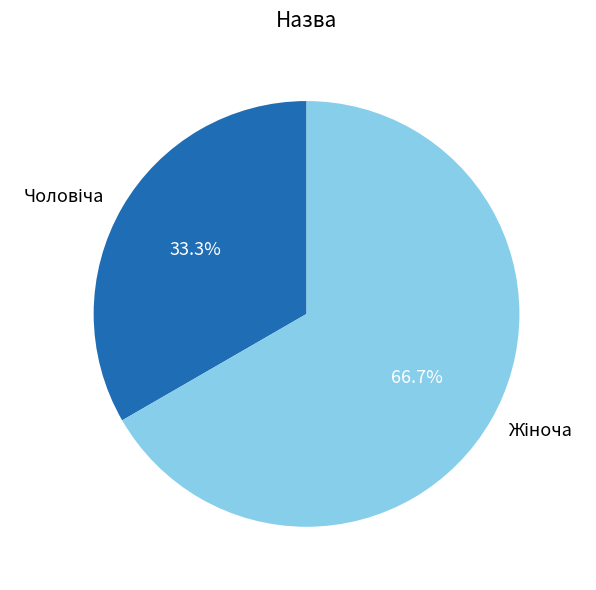

Is there any slice that represents more than half of the pie?

Yes